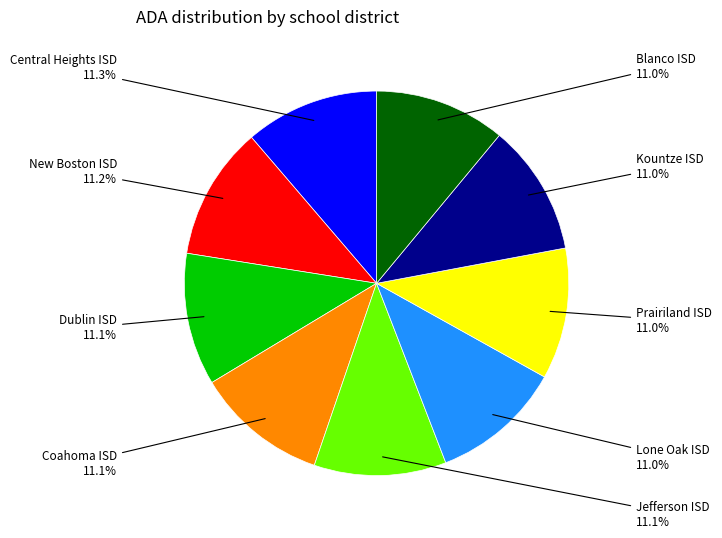

How many slices are in this pie chart?

9